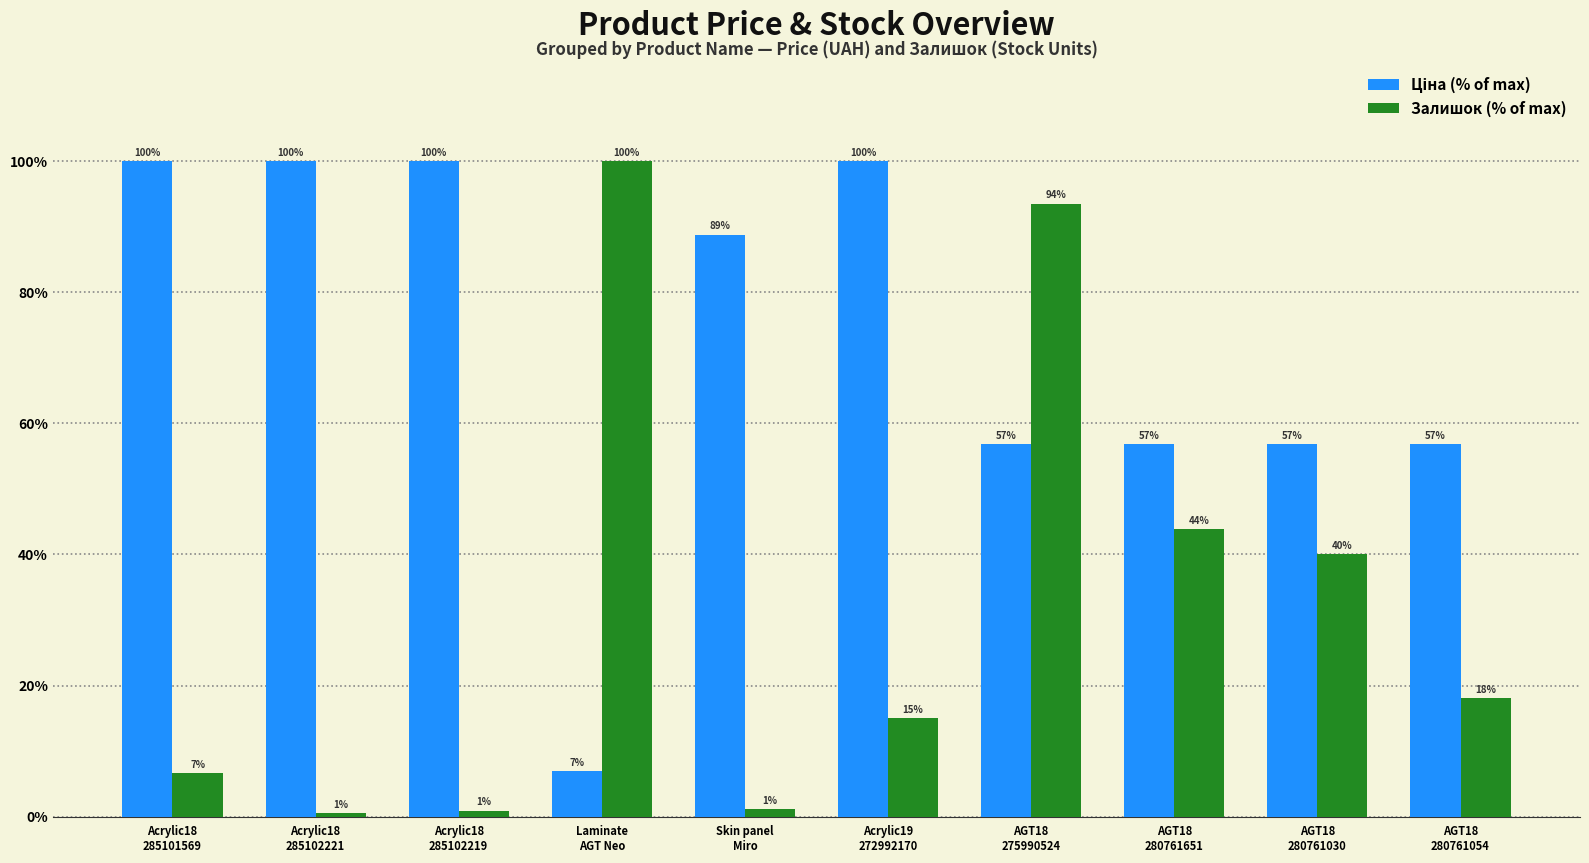

Which category has the highest value in the Залишок (% of max) series?

Laminate
AGT Neo